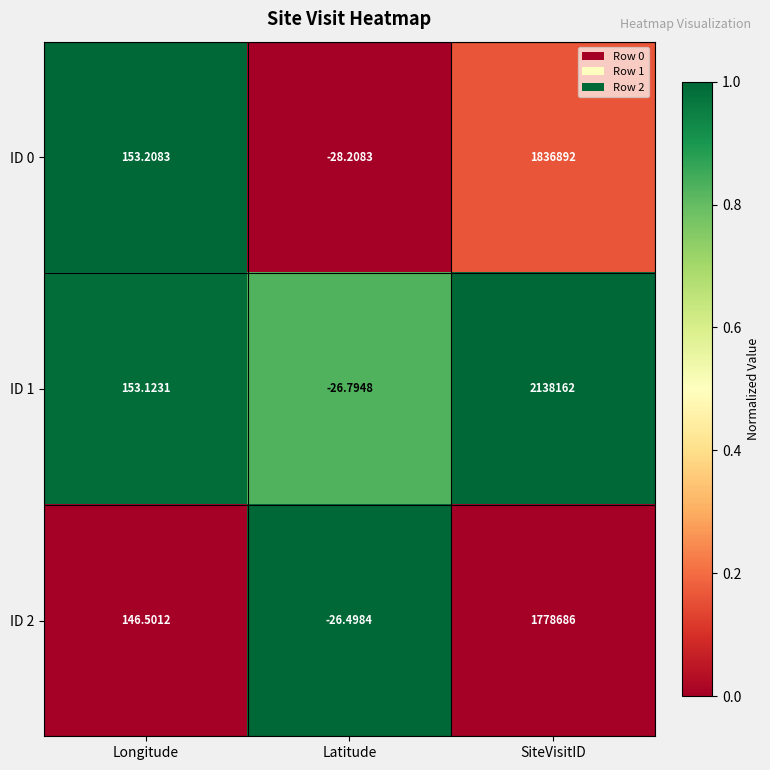

Rank the categories by ID 0 value from lowest to highest.

Latitude, Longitude, SiteVisitID